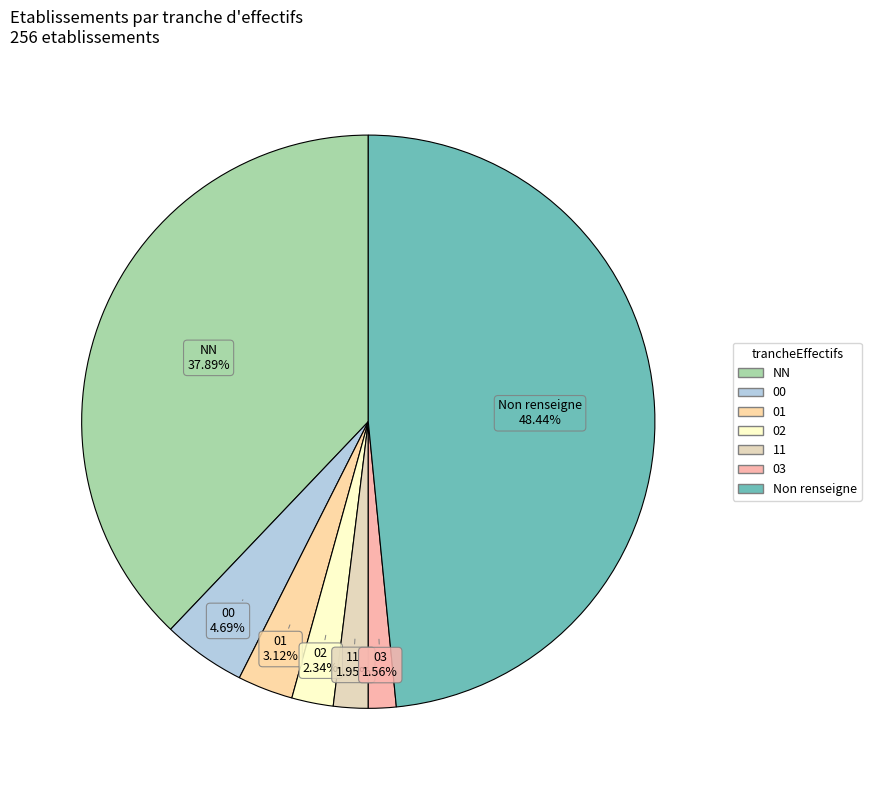

Count the number of slices in the pie.

7